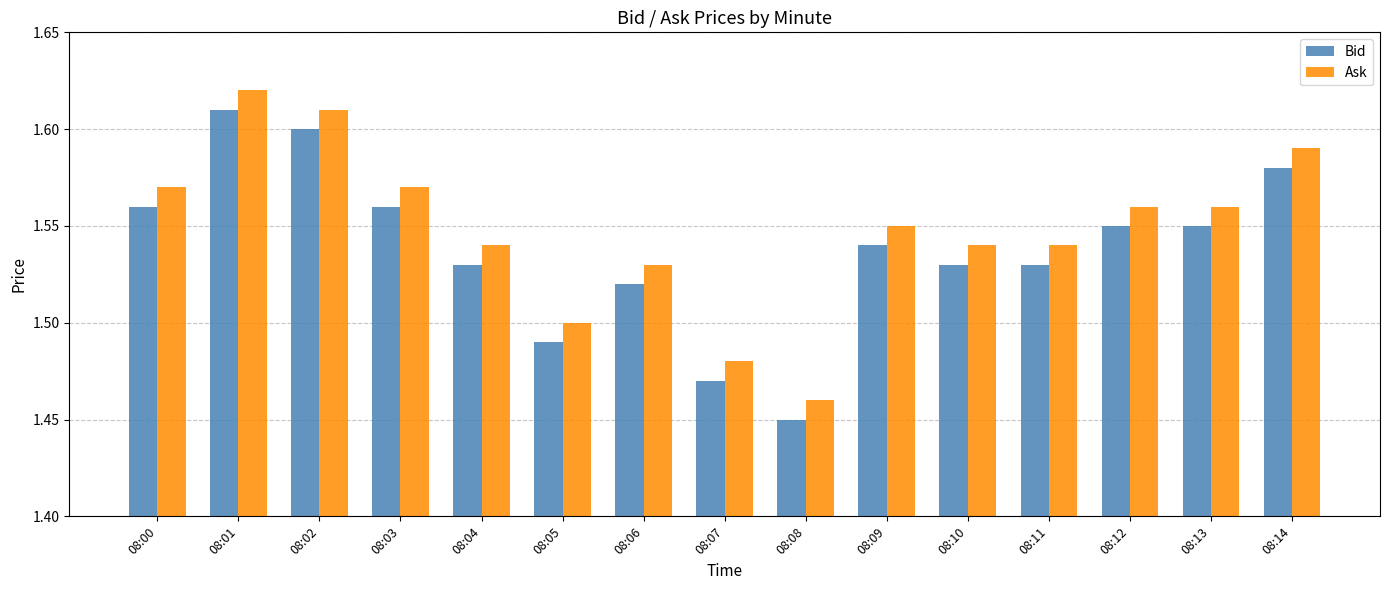

What are all the series names shown in the legend?

Bid, Ask